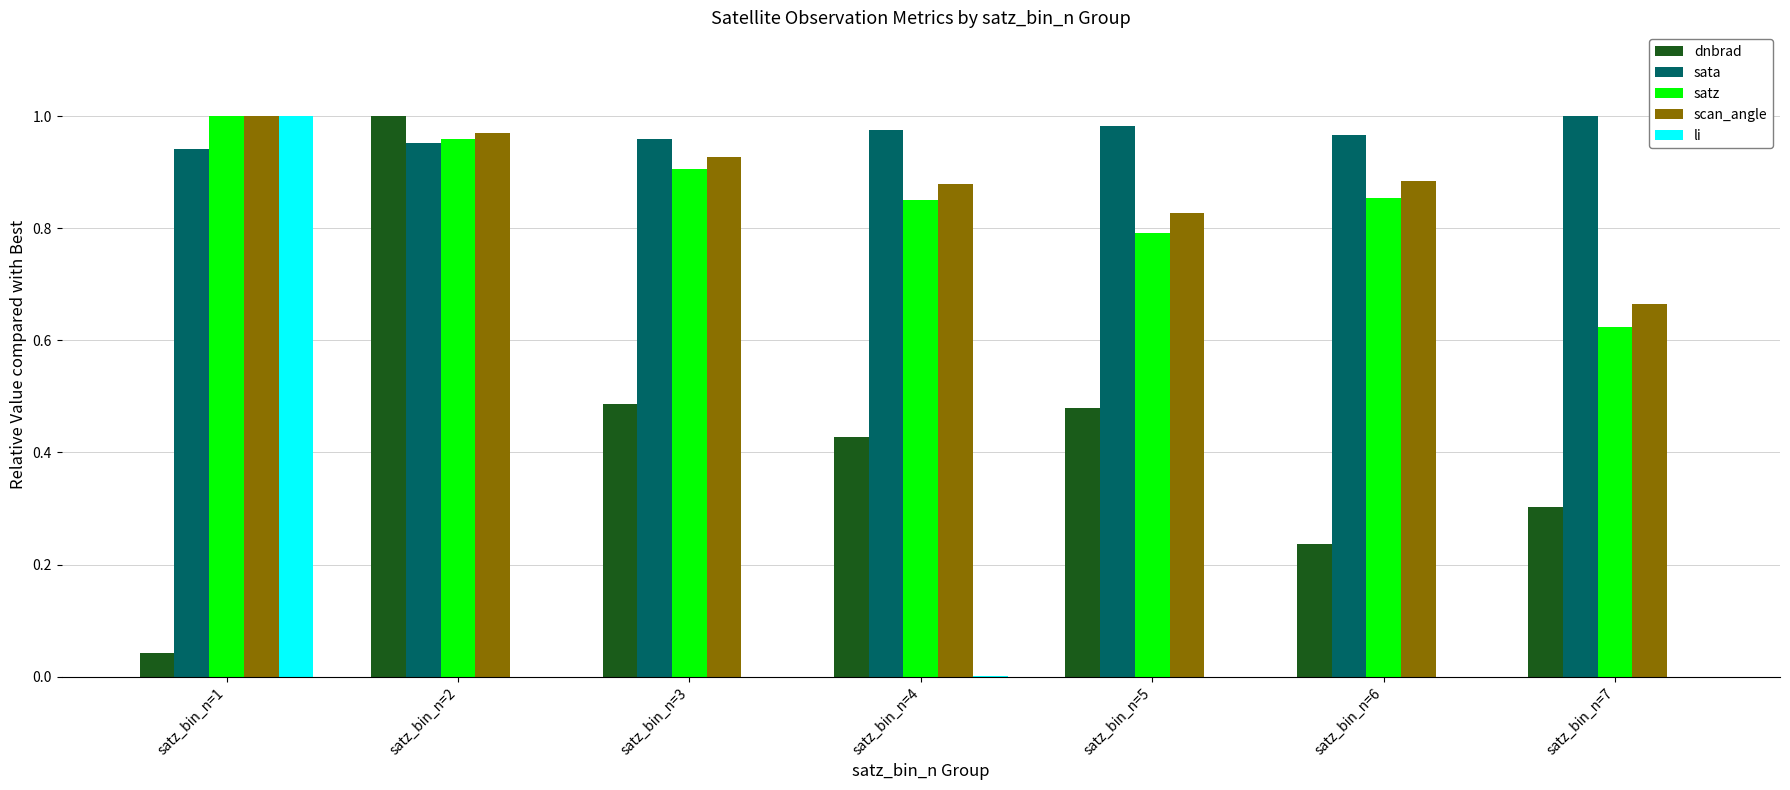

Is it true that sata equals 1.0 at satz_bin_n=4?

True